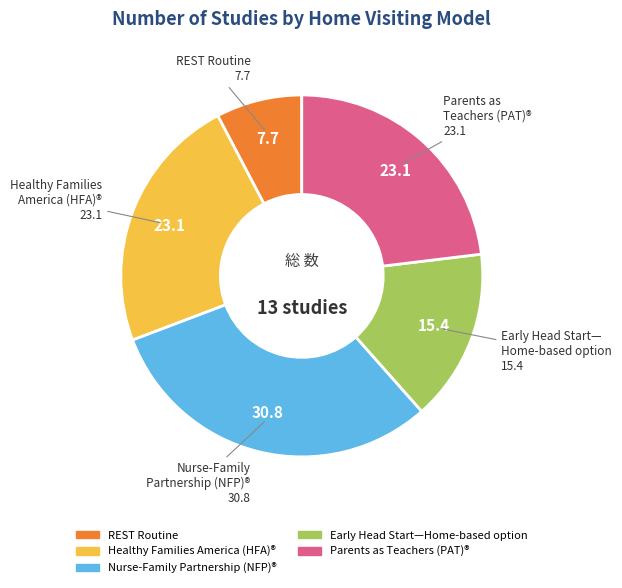

How many segments does this pie chart have?

5